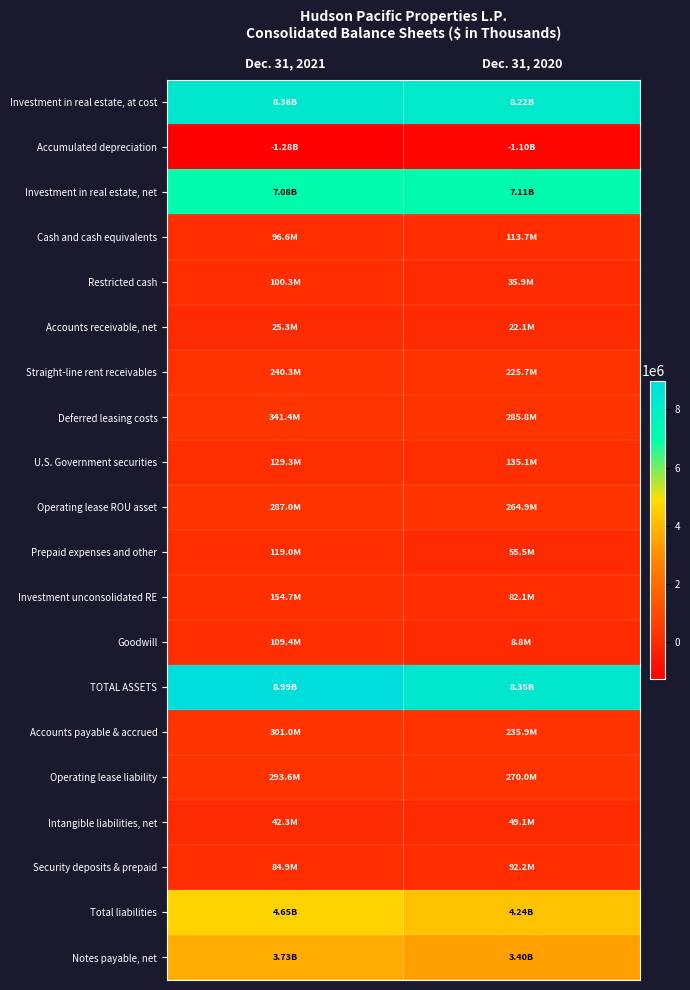

Reading right to left, what are all the values shown in this chart?

Investment in real estate, at cost: Dec. 31, 2020=8215017	Dec. 31, 2021=8361477
Accumulated depreciation: Dec. 31, 2020=-1102748	Dec. 31, 2021=-1283774
Investment in real estate, net: Dec. 31, 2020=7112269	Dec. 31, 2021=7077703
Cash and cash equivalents: Dec. 31, 2020=113686	Dec. 31, 2021=96555
Restricted cash: Dec. 31, 2020=35854	Dec. 31, 2021=100321
Accounts receivable, net: Dec. 31, 2020=22105	Dec. 31, 2021=25339
Straight-line rent receivables: Dec. 31, 2020=225685	Dec. 31, 2021=240306
Deferred leasing costs: Dec. 31, 2020=285836	Dec. 31, 2021=341444
U.S. Government securities: Dec. 31, 2020=135115	Dec. 31, 2021=129321
Operating lease ROU asset: Dec. 31, 2020=264880	Dec. 31, 2021=287041
Prepaid expenses and other: Dec. 31, 2020=55469	Dec. 31, 2021=119000
Investment unconsolidated RE: Dec. 31, 2020=82105	Dec. 31, 2021=154731
Goodwill: Dec. 31, 2020=8754	Dec. 31, 2021=109439
TOTAL ASSETS: Dec. 31, 2020=8350202	Dec. 31, 2021=8990189
Accounts payable & accrued: Dec. 31, 2020=235860	Dec. 31, 2021=300959
Operating lease liability: Dec. 31, 2020=270014	Dec. 31, 2021=293596
Intangible liabilities, net: Dec. 31, 2020=49144	Dec. 31, 2021=42290
Security deposits & prepaid: Dec. 31, 2020=92180	Dec. 31, 2021=84939
Total liabilities: Dec. 31, 2020=4244533	Dec. 31, 2021=4653933
Notes payable, net: Dec. 31, 2020=3399492	Dec. 31, 2021=3733903